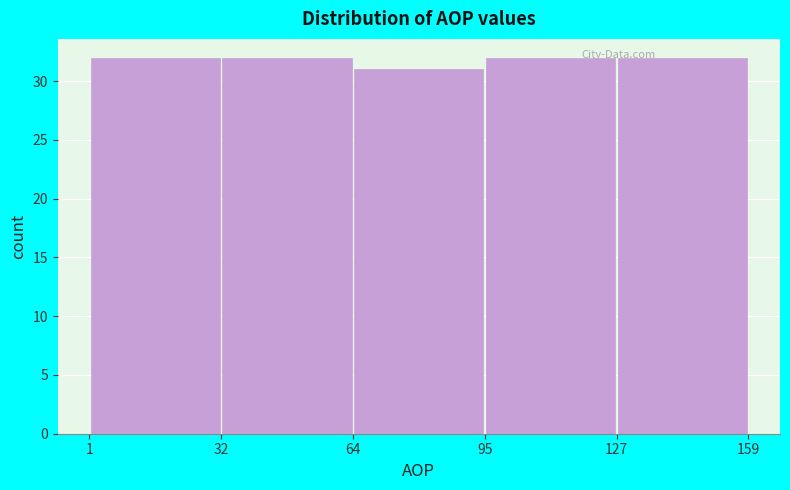

Reading left to right, list every bar in this chart as the range it spans on the x-axis followed by its height. The values are not printed on the chart, so give them approximately, as read against the axis.

1 to 32: 32
32 to 64: 32
64 to 95: 31
95 to 127: 32
127 to 159: 32